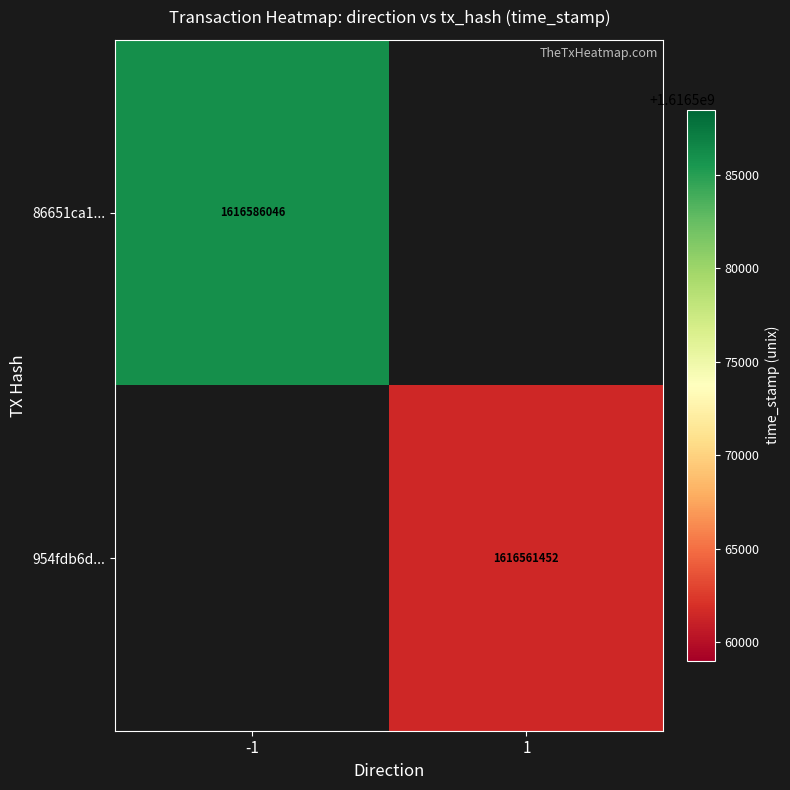

The 86651ca1... series shows 541879326.0 at -1. True or false?

False